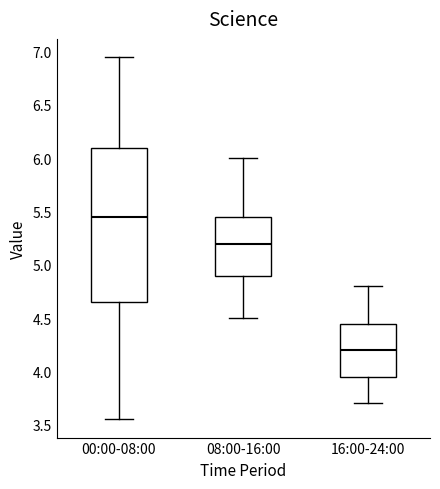

Which box is the tallest, from its lower edge to its upper edge?

00:00-08:00